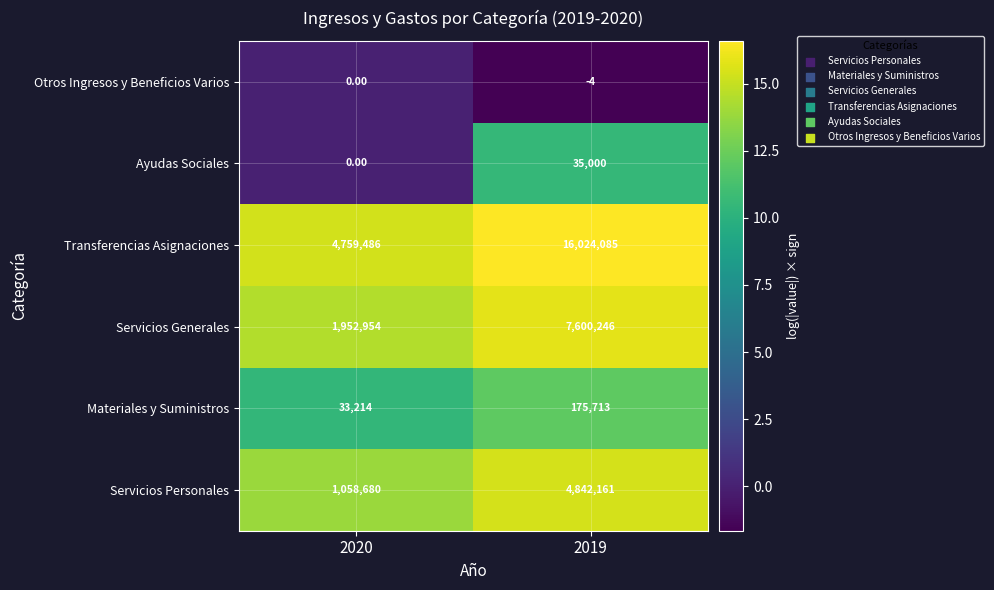

At 2019, list the series in order from largest to smallest.

Transferencias Asignaciones, Servicios Generales, Servicios Personales, Materiales y Suministros, Ayudas Sociales, Otros Ingresos y Beneficios Varios